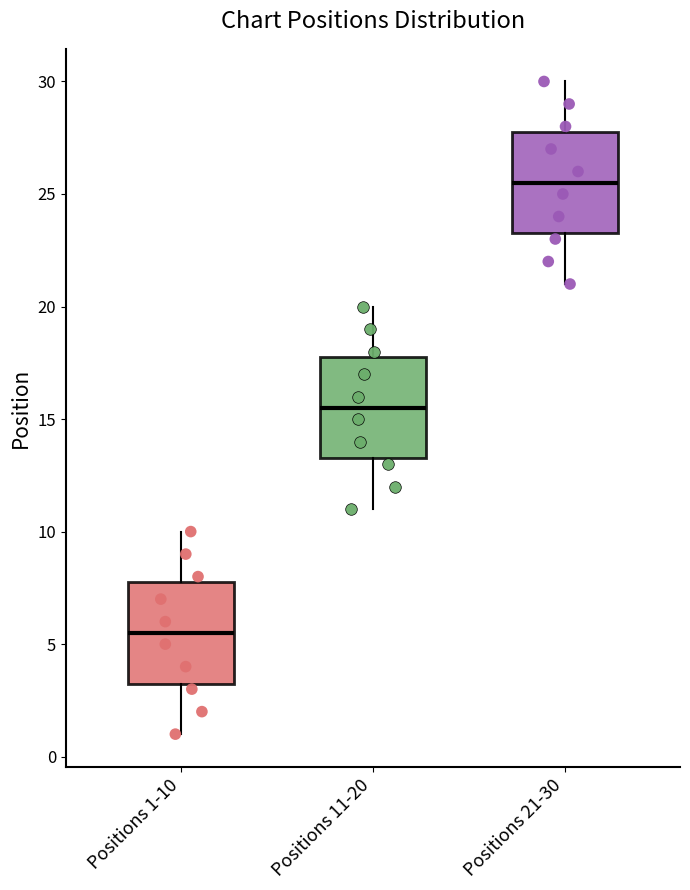

Reading left to right, read every box against the y-axis: the position of its median line, the range the box covers, and the ends of its whiskers. The values are not printed on the chart, so give them approximately, as read against the axis.

Positions 1-10: median 5.5, box 3.5 to 8.0, whiskers 1.0 to 10.0
Positions 11-20: median 15.5, box 13.5 to 18.0, whiskers 11.0 to 20.0
Positions 21-30: median 25.5, box 23.5 to 28.0, whiskers 21.0 to 30.0